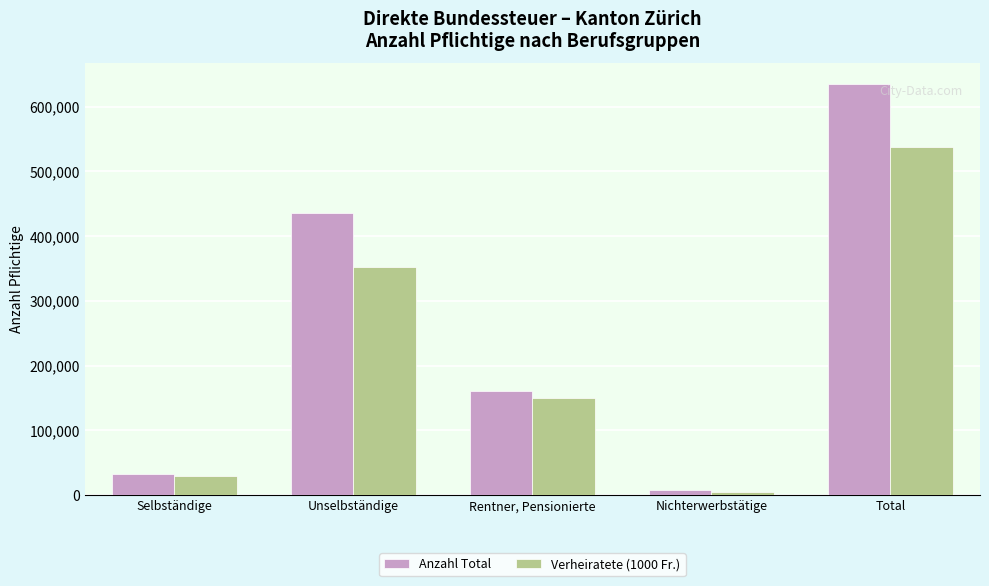

What is the average value of the Anzahl Total series?

254117.2